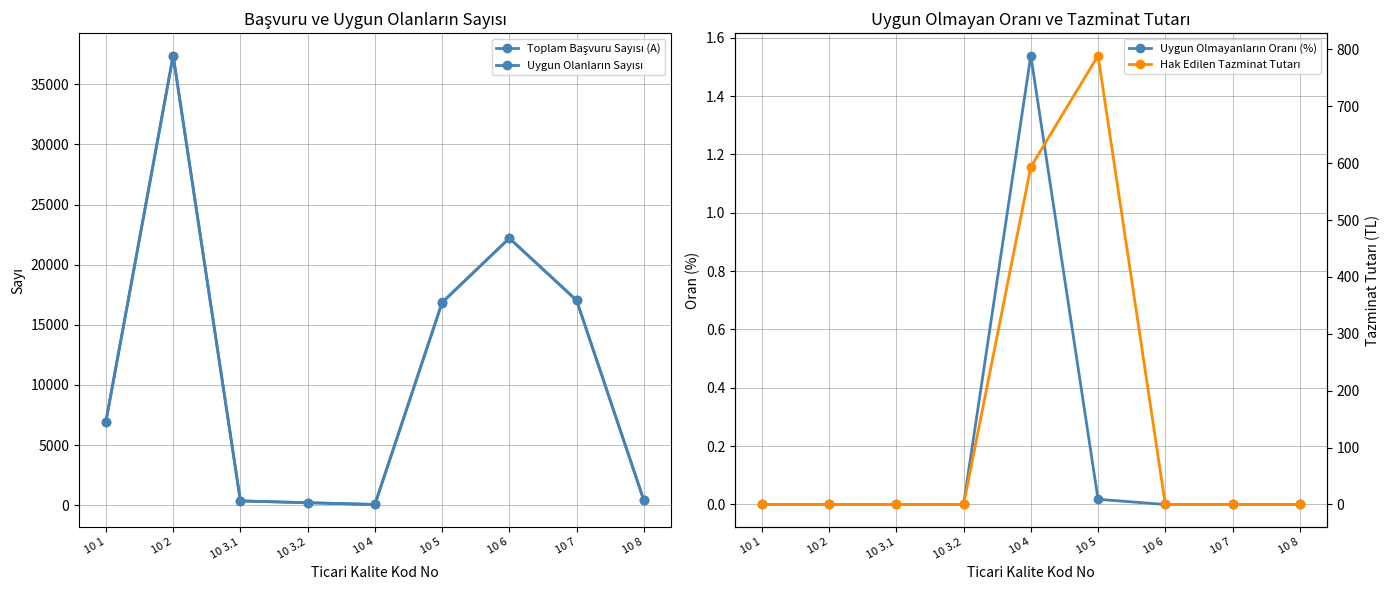

Reading right to left, what are all the values shown in this chart?

Toplam Başvuru Sayısı (A): 411.0	17037.0	22208.0	16862.0	65.0	210.0	362.0	37389.0	6961.0
Uygun Olanların Sayısı: 411.0	17037.0	22208.0	16859.0	64.0	210.0	362.0	37389.0	6961.0
Uygun Olmayanların Oranı (%): 0.0	0.0	0.0	0.0	1.5	0.0	0.0	0.0	0.0
Hak Edilen Tazminat Tutarı: 0.0	0.0	0.0	789.0	593.2	0.0	0.0	0.0	0.0